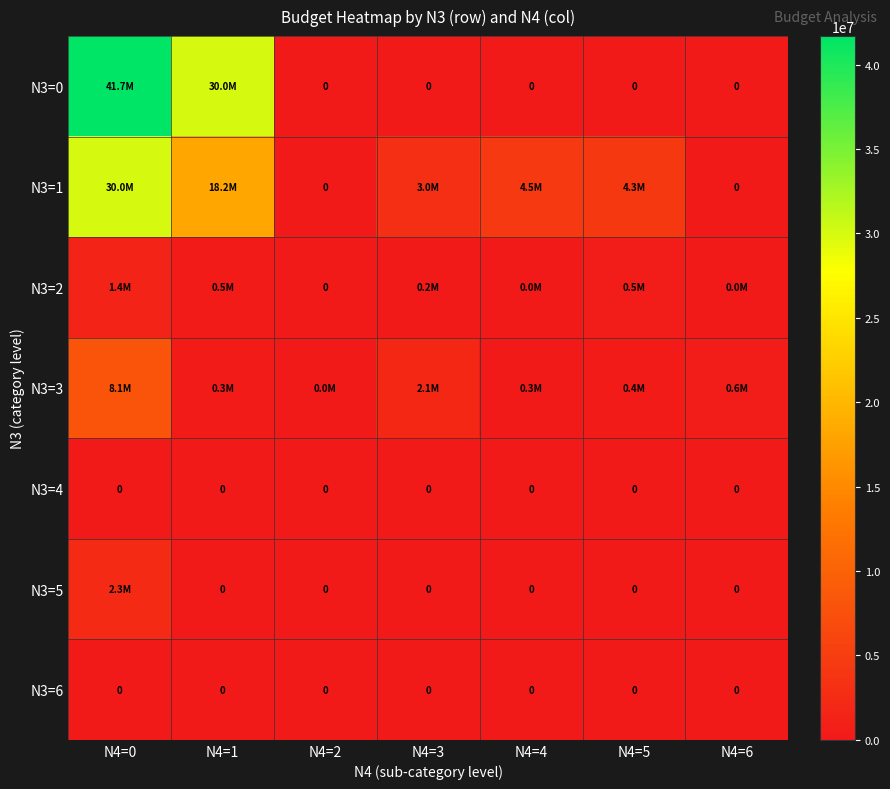

Which series has the largest total across all categories?

N3=0